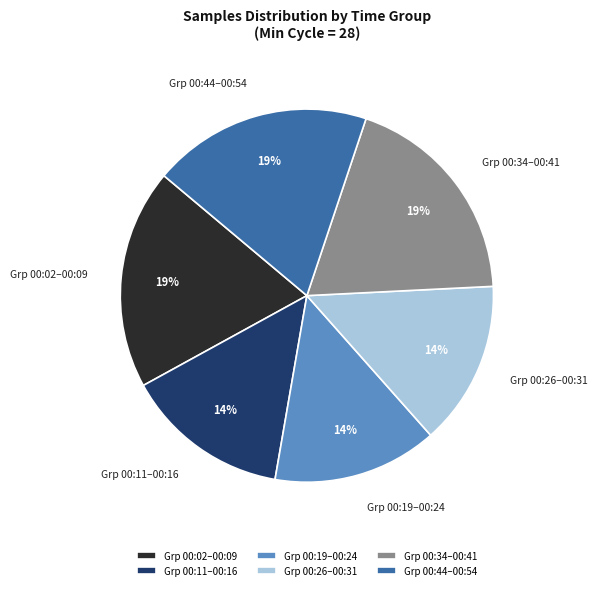

Which has a higher value, Grp 00:44–00:54 or Grp 00:26–00:31?

Grp 00:44–00:54